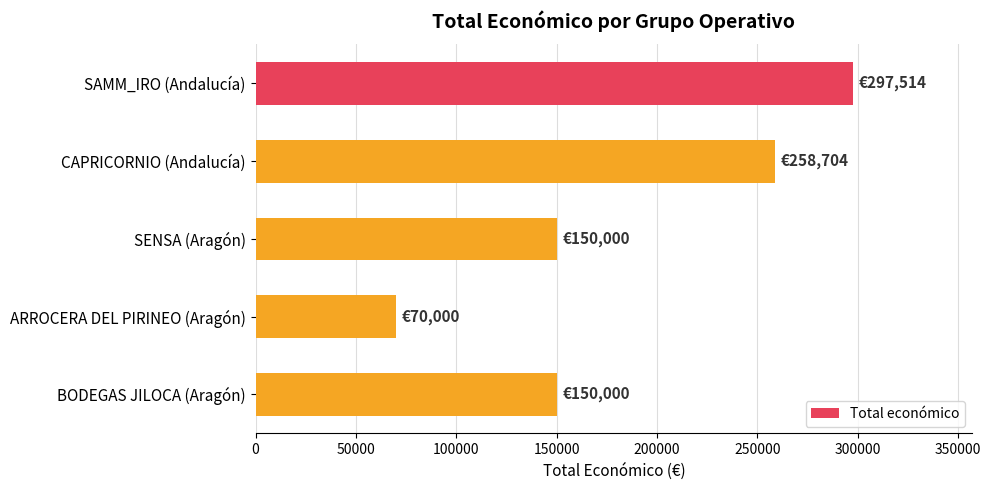

Which category has the lowest value across all series?

ARROCERA DEL PIRINEO (Aragón)